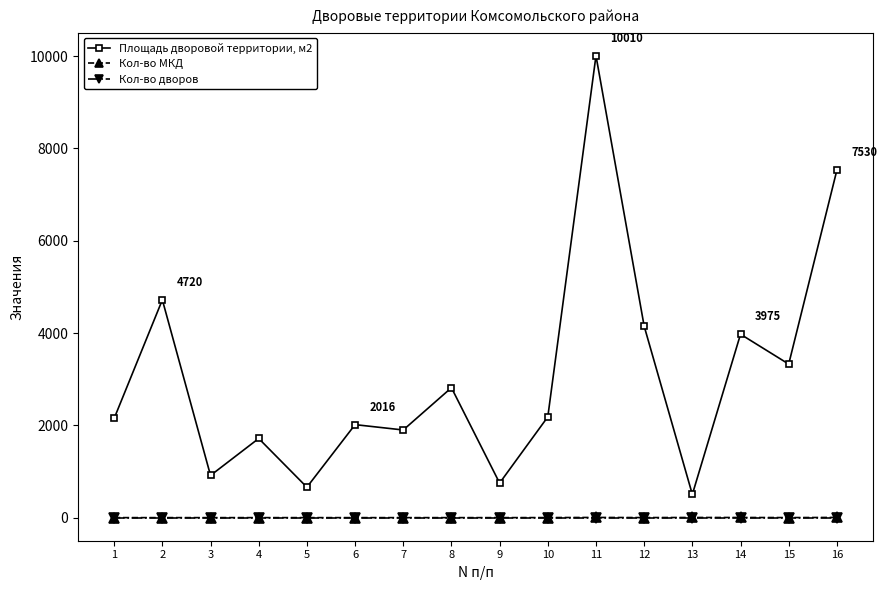

What is the value of the Площадь дворовой территории, м2 point at the 6th from the left?

2016